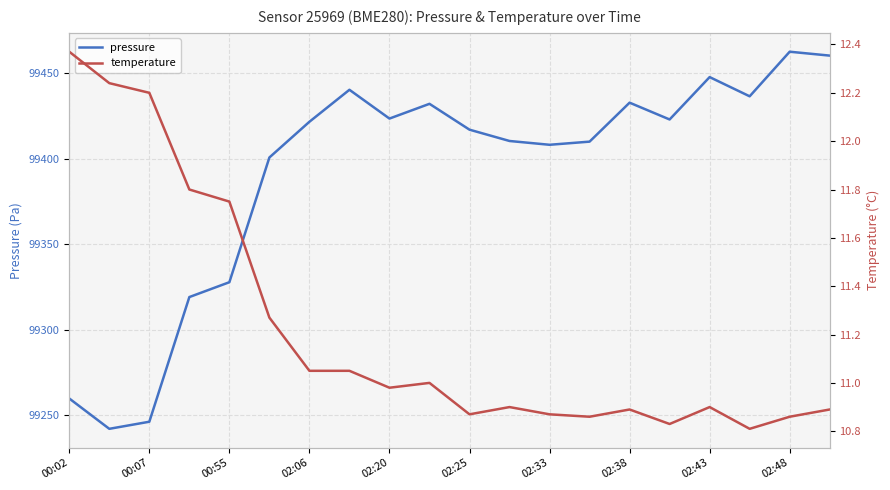

The pressure series shows 46238.9 at 00:07. True or false?

False